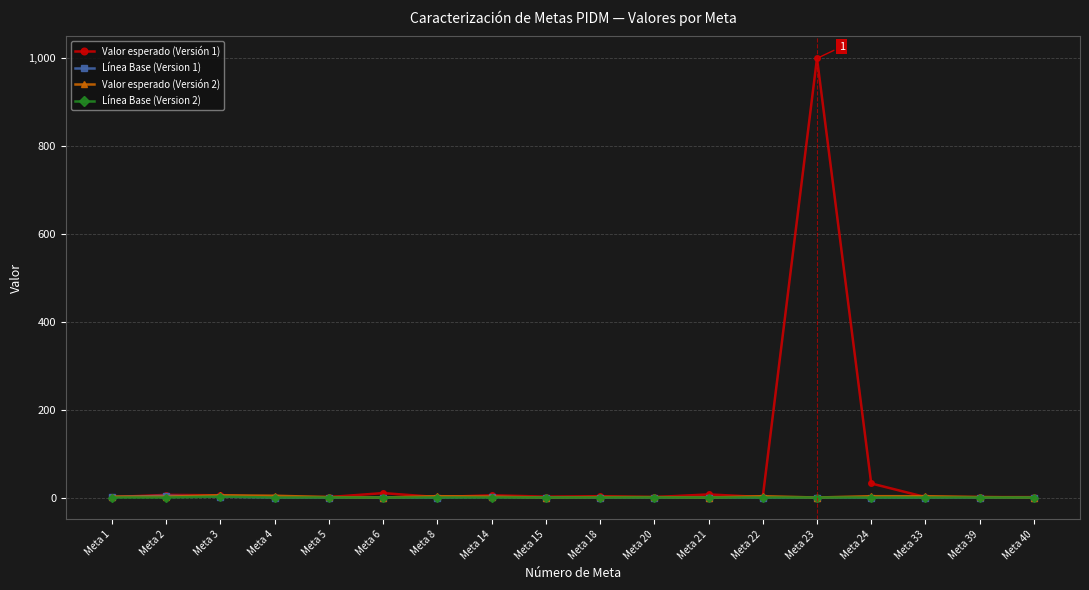

What is the greatest value displayed?

1000